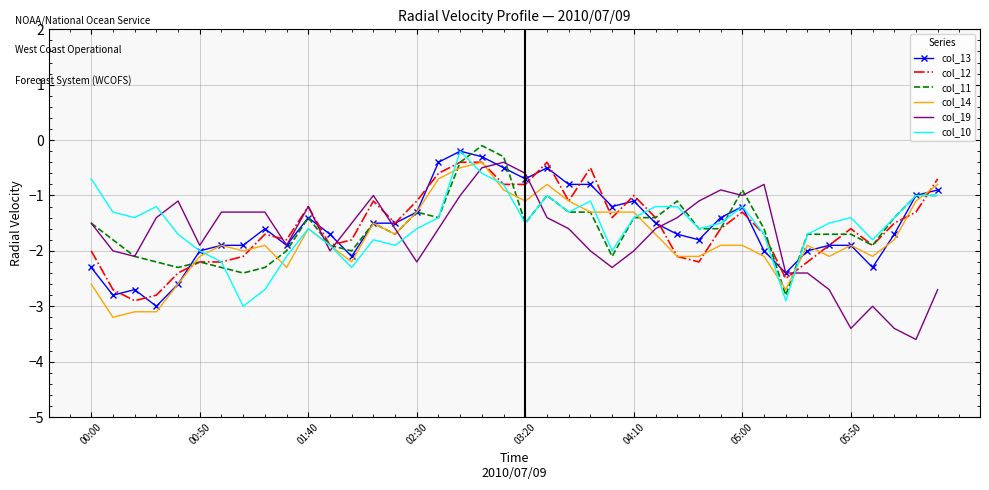

What is the minimum value shown in the chart?

-3.6